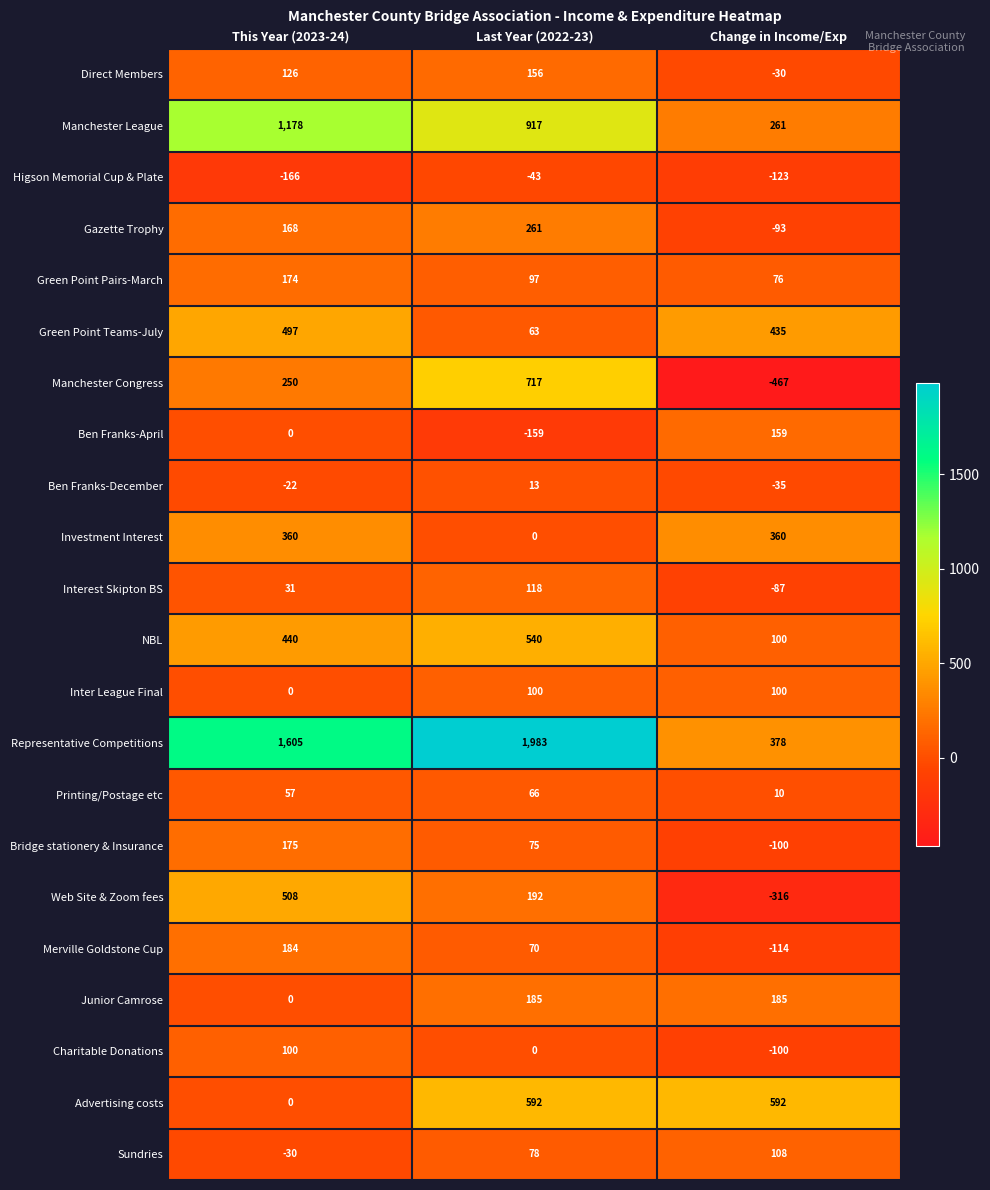

What is the difference between the highest and lowest values at Change in Income/Exp?

1059